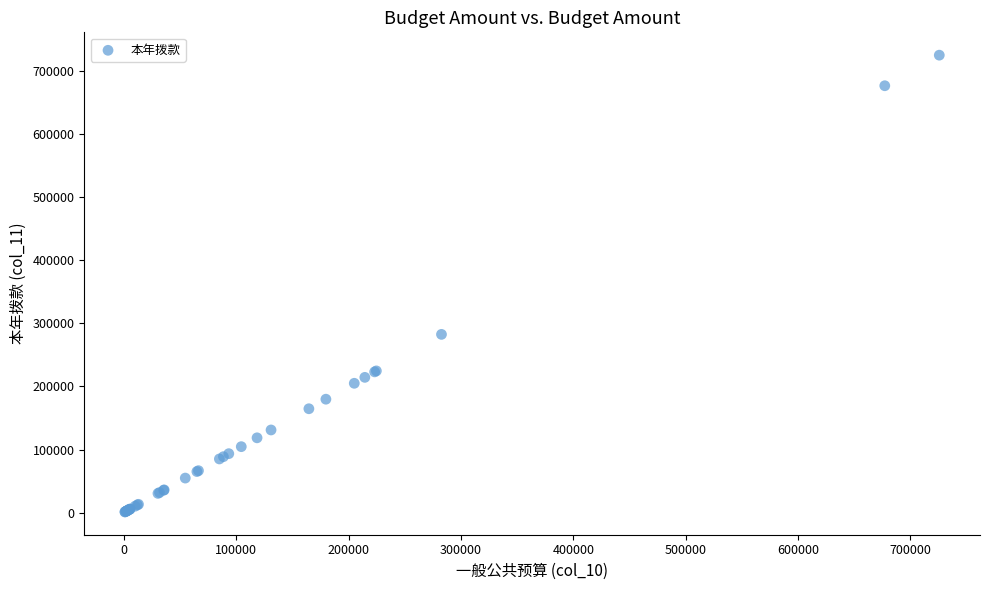

What Y value in the scatter plot is closest to 363380?

282690.9